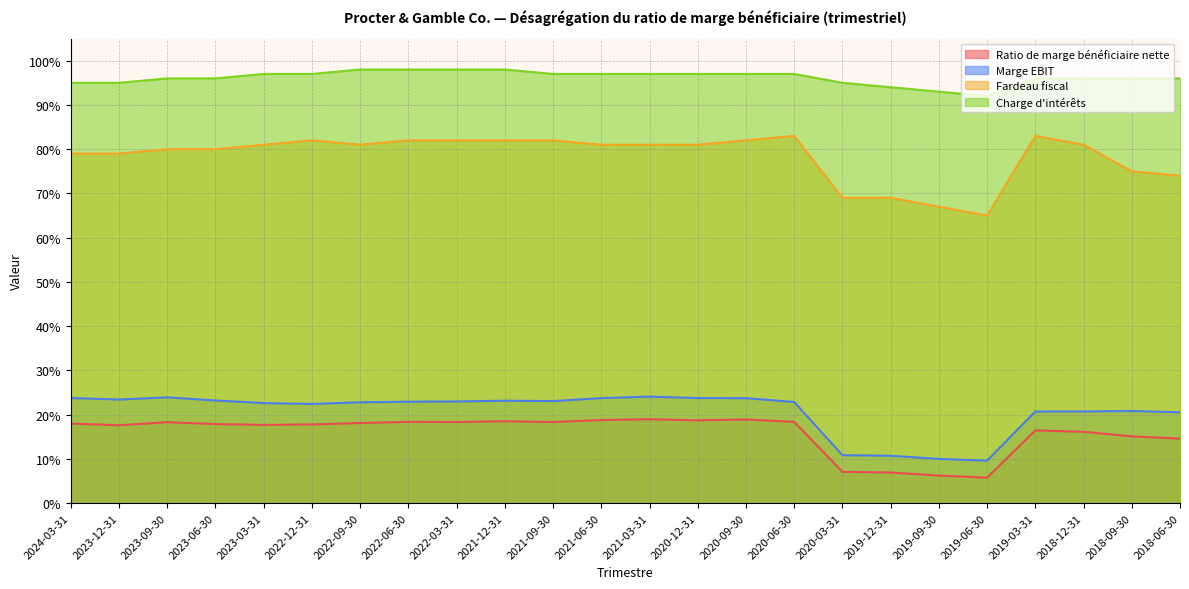

What is the value of the Charge d'intérêts point at the 3rd from the left?

1.0